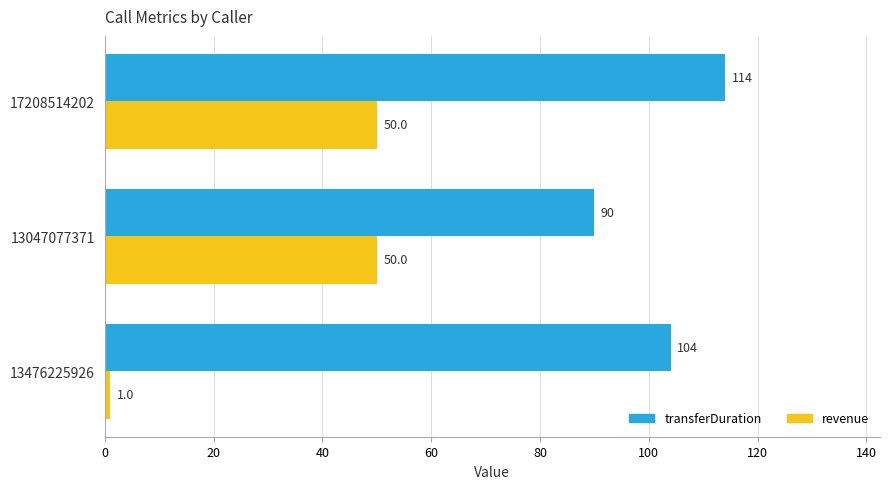

Which series has the largest total across all categories?

transferDuration